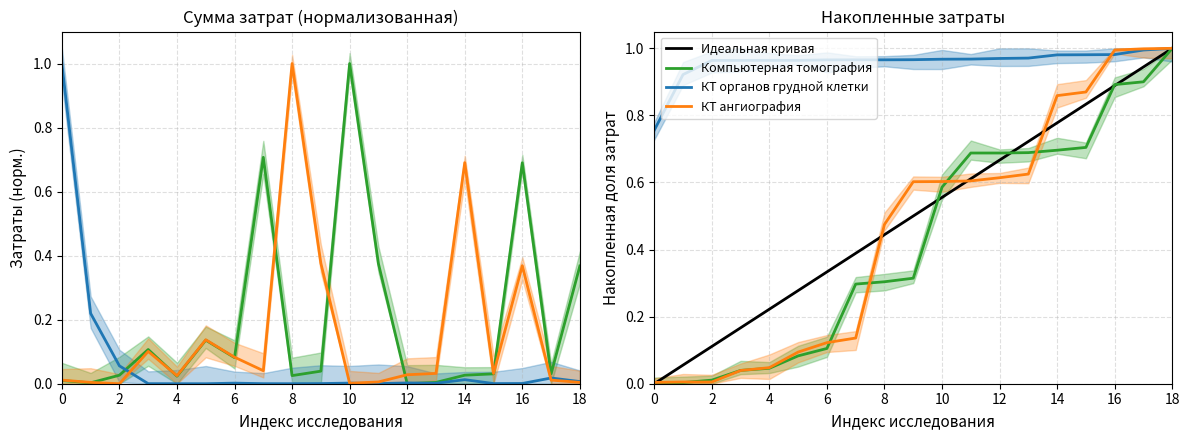

Is it true that КТ органов грудной клетки equals 0.0 at A06.07.013?

False